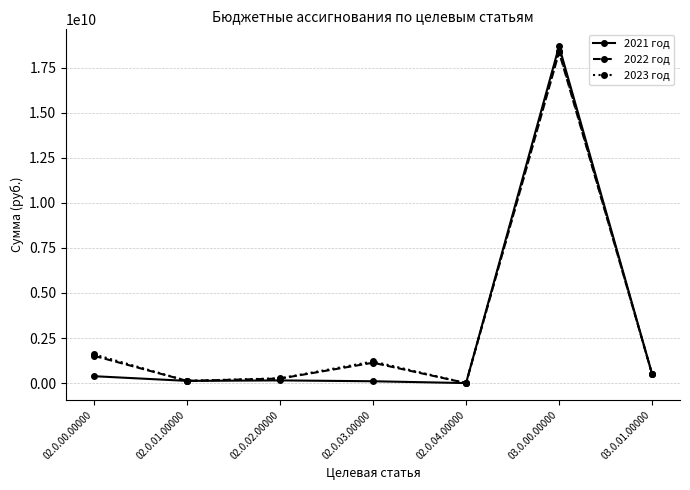

Is this an area chart (filled region under the line)?

No